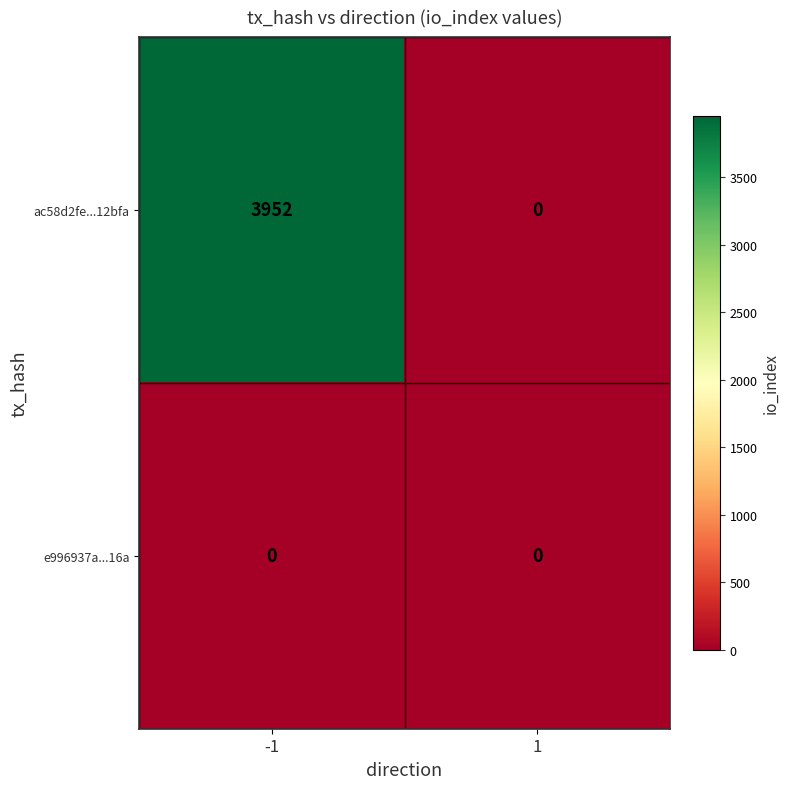

What is the sum of the ac58d2fe...12bfa values at 1 and -1?

3952